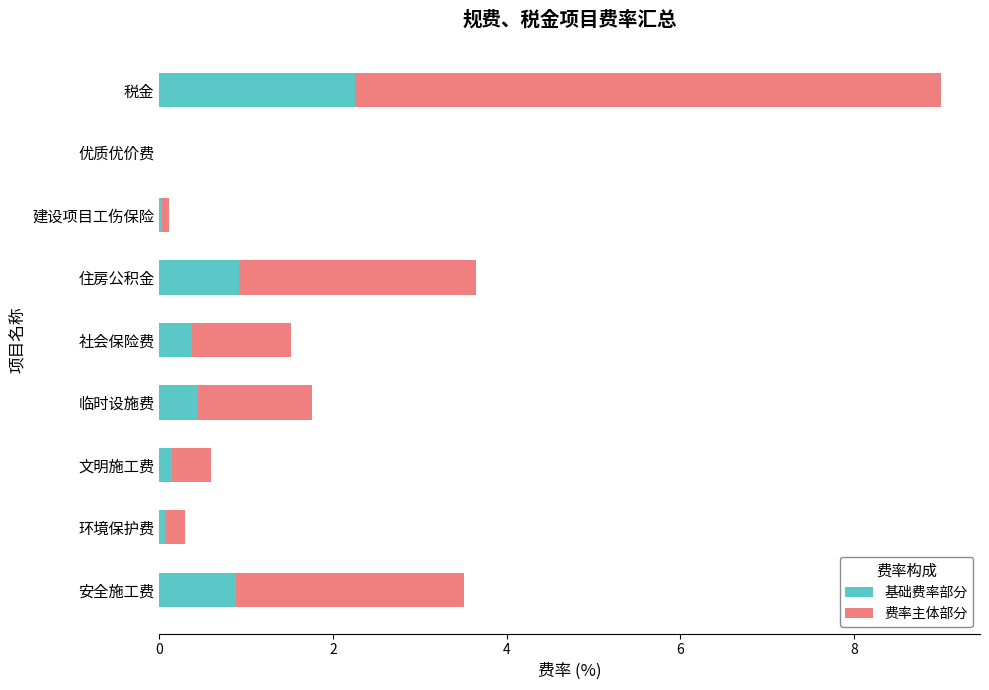

What are all the series names shown in the legend?

基础费率部分, 费率主体部分